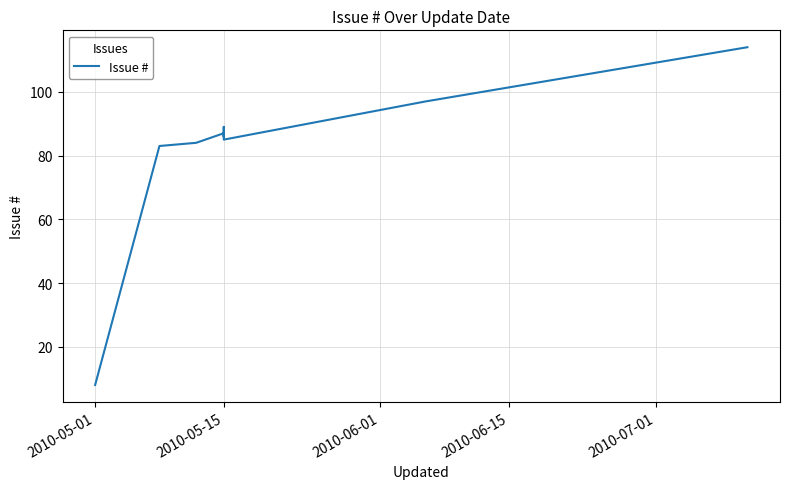

At which category does the chart reach its minimum across all series?

2010-05-01